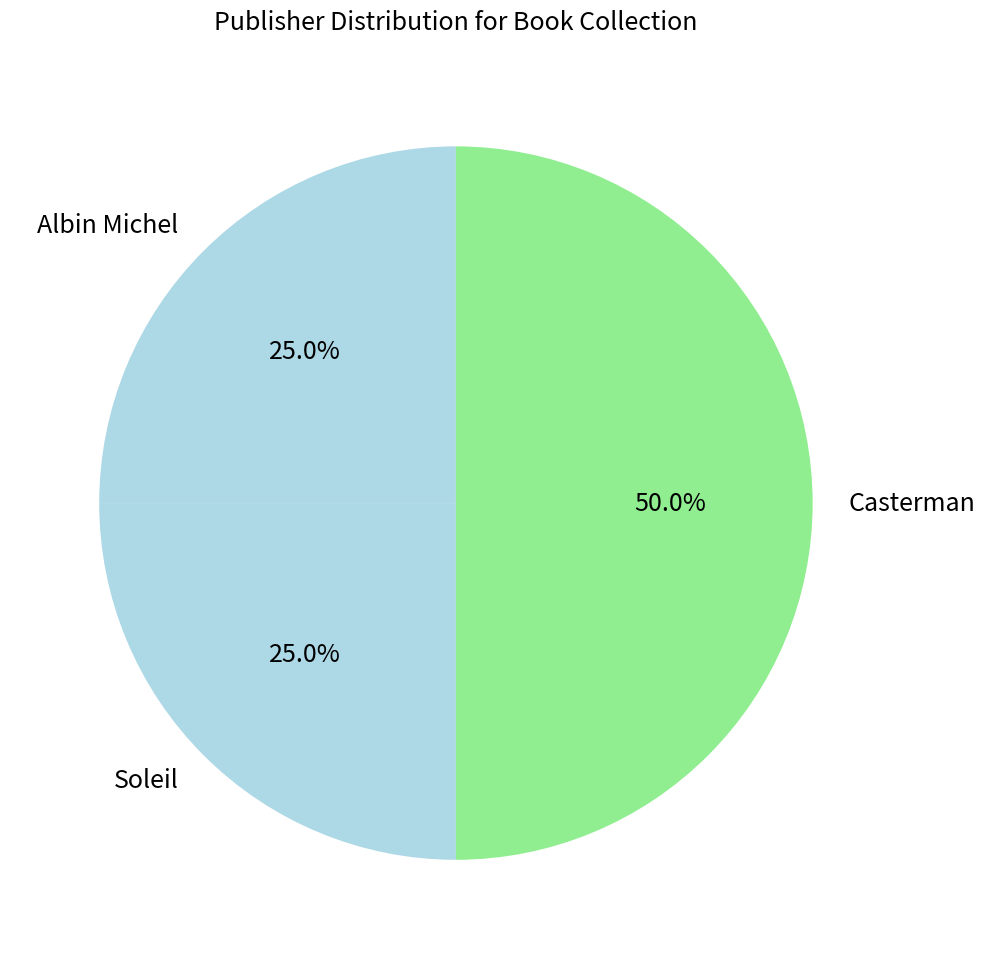

How many segments does this pie chart have?

3